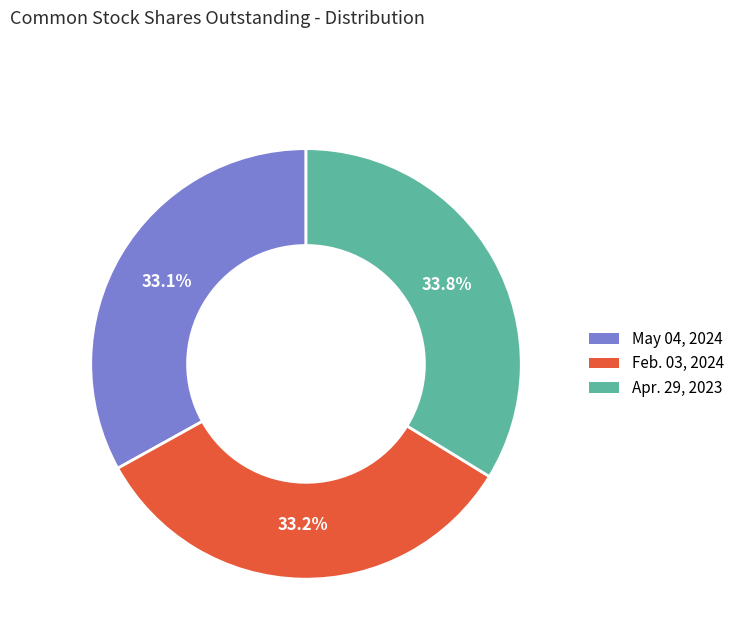

What percentage is the May 04, 2024 slice, to the nearest percent?

33%